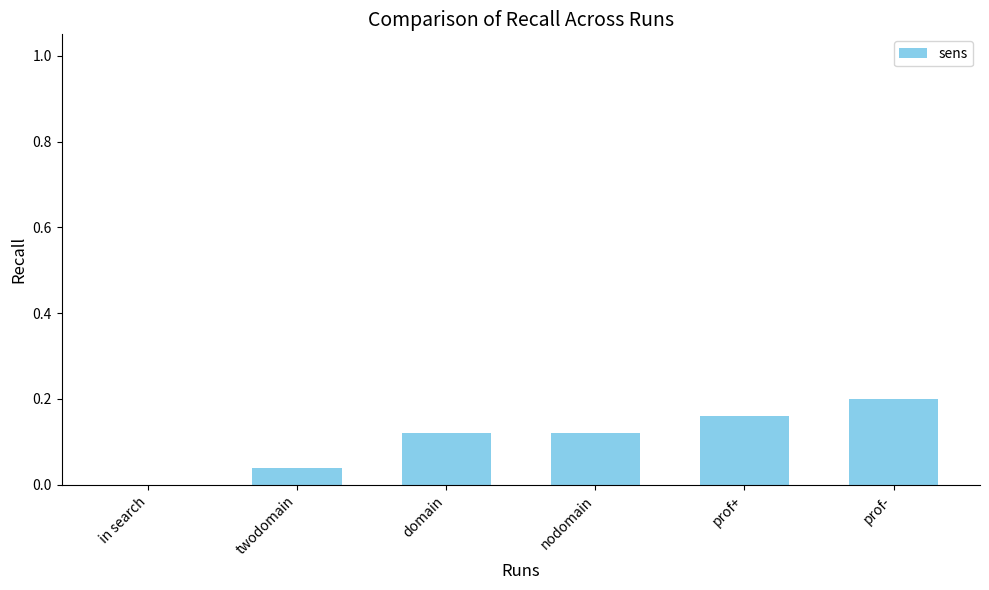

What is the sum of all values?

0.6